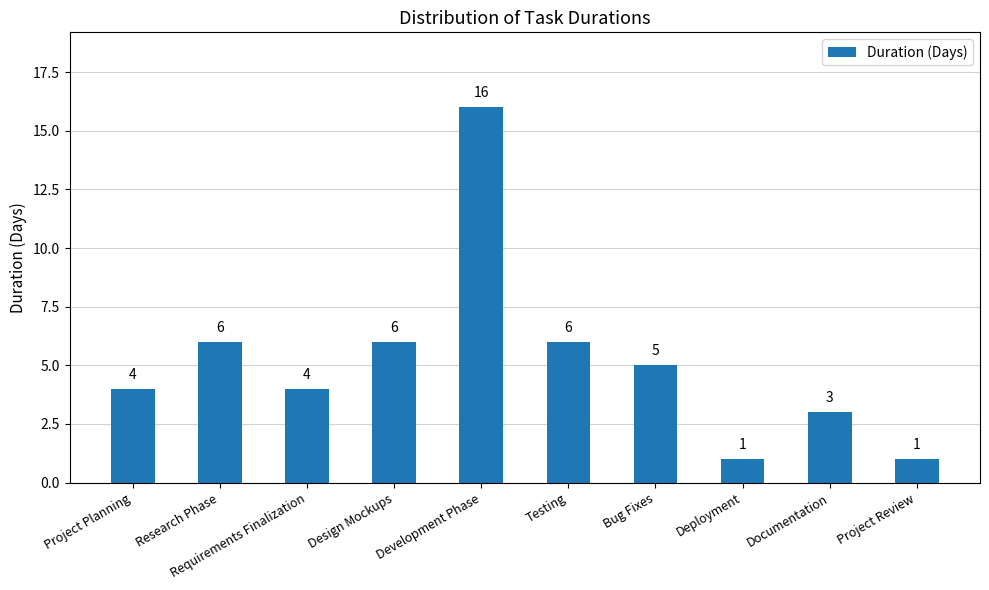

At which category does the chart reach its peak across all series?

Development Phase